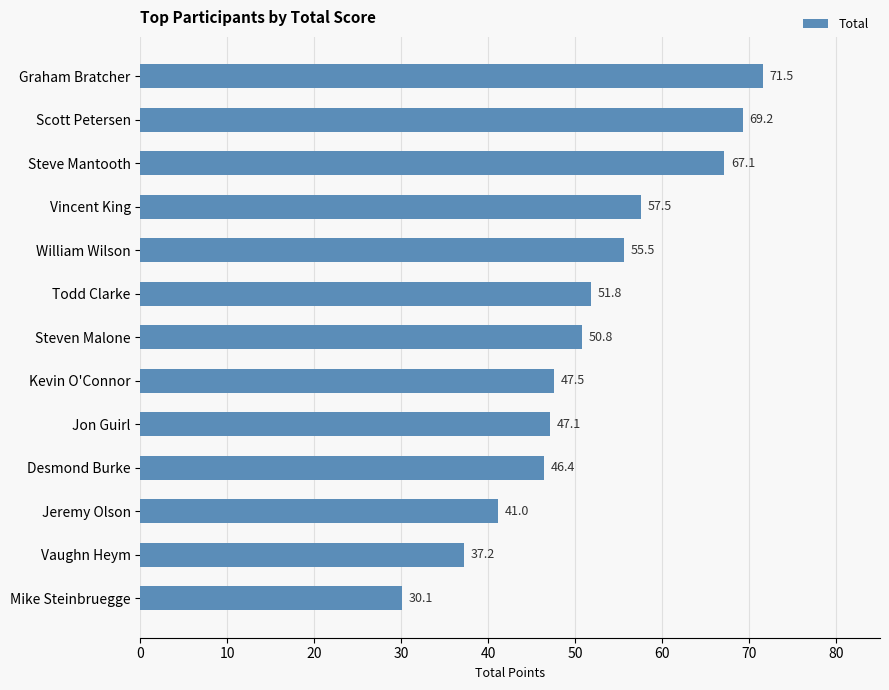

What is the difference between the second highest and second lowest values?

32.0